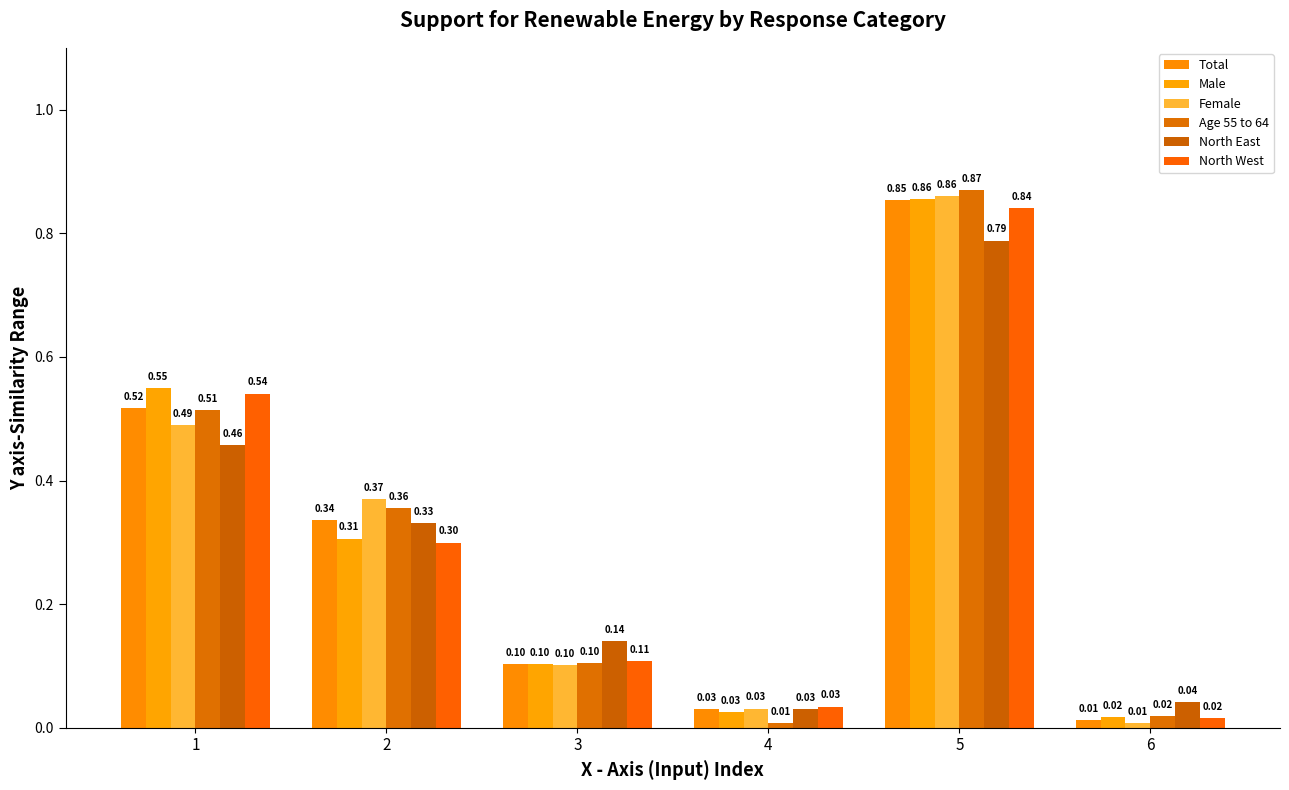

Reading right to left, what are all the values shown in this chart?

Total: 6=0.0	5=0.9	4=0.0	3=0.1	2=0.3	1=0.5
Male: 6=0.0	5=0.9	4=0.0	3=0.1	2=0.3	1=0.5
Female: 6=0.0	5=0.9	4=0.0	3=0.1	2=0.4	1=0.5
Age 55 to 64: 6=0.0	5=0.9	4=0.0	3=0.1	2=0.4	1=0.5
North East: 6=0.0	5=0.8	4=0.0	3=0.1	2=0.3	1=0.5
North West: 6=0.0	5=0.8	4=0.0	3=0.1	2=0.3	1=0.5